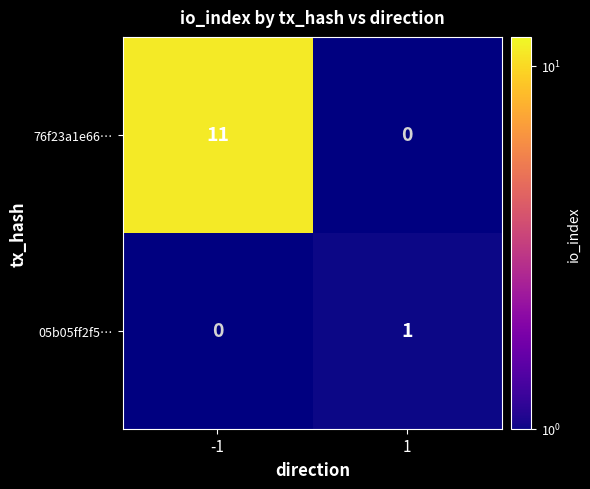

The 05b05ff2f5… series shows 0 at 1. True or false?

False